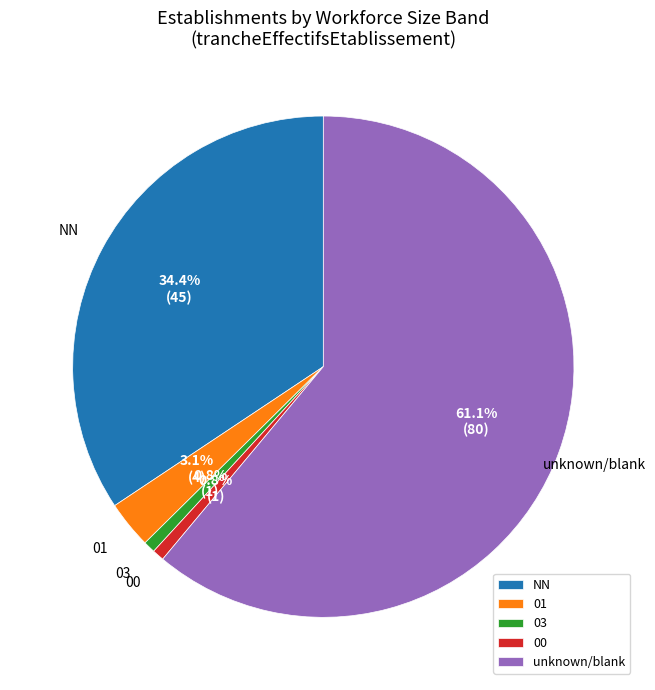

To the nearest percent, what is the difference between the largest and smallest slice percentages?

60%